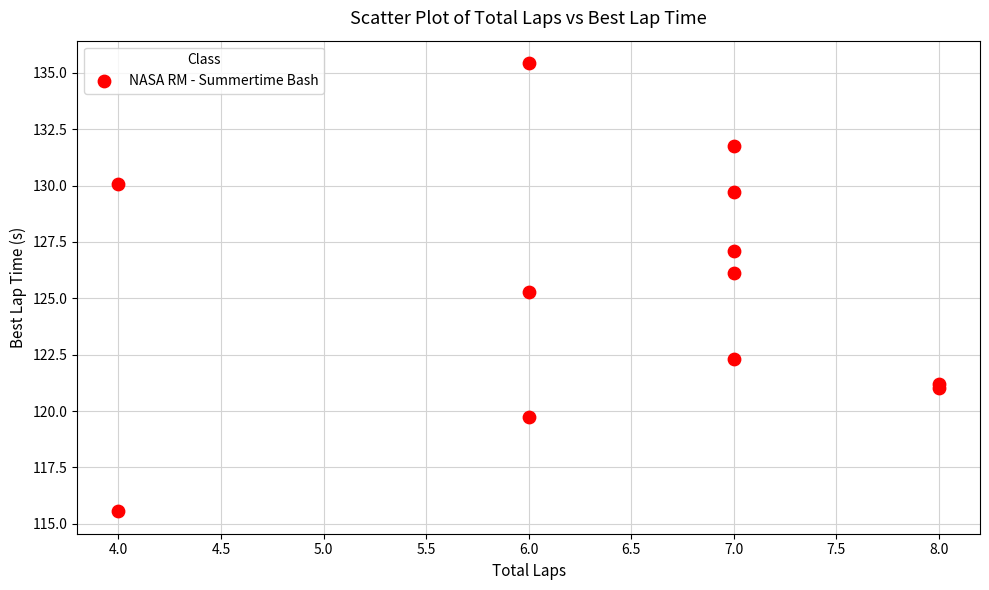

What Y value in the scatter plot is closest to 125?

125.3